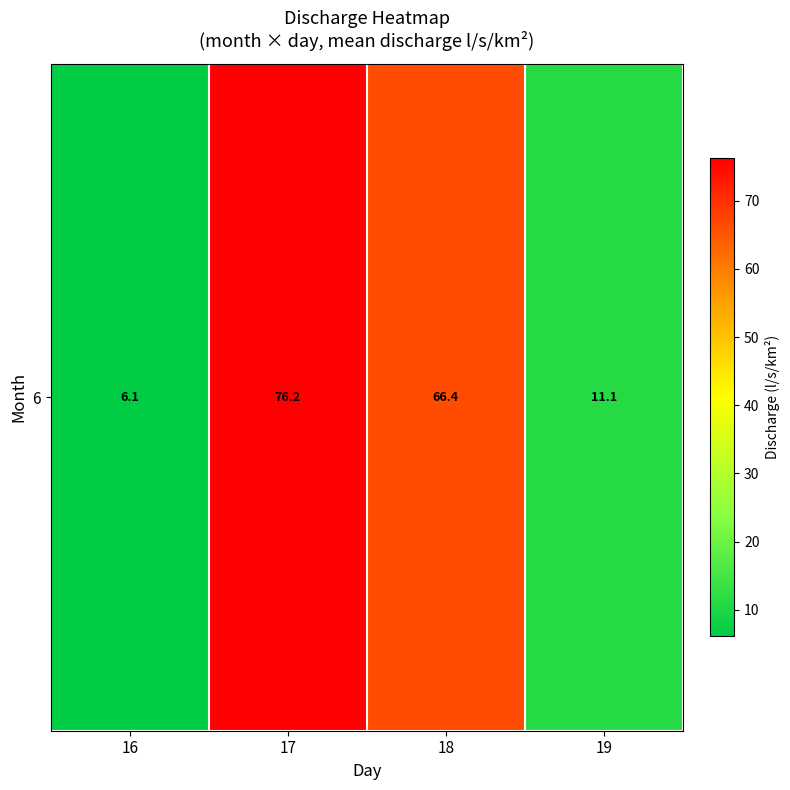

Which label corresponds to the largest value in the chart?

17